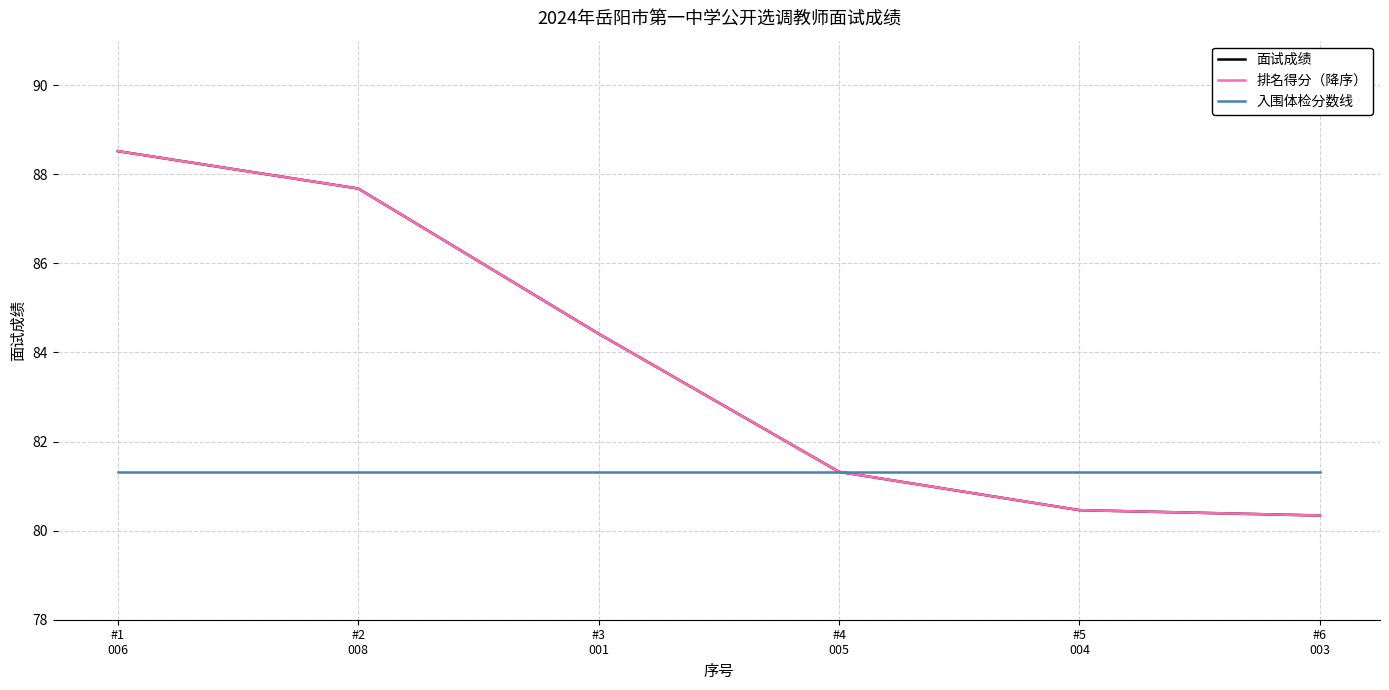

True or false: 面试成绩 and 排名得分（降序） cross at least once.

False